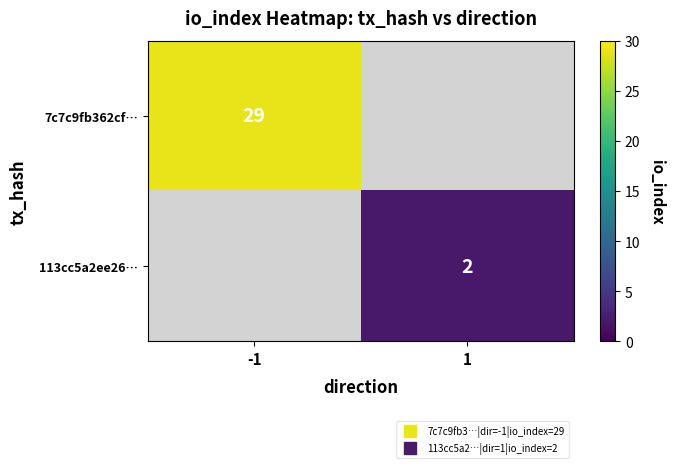

Which category has the highest value across all series?

-1